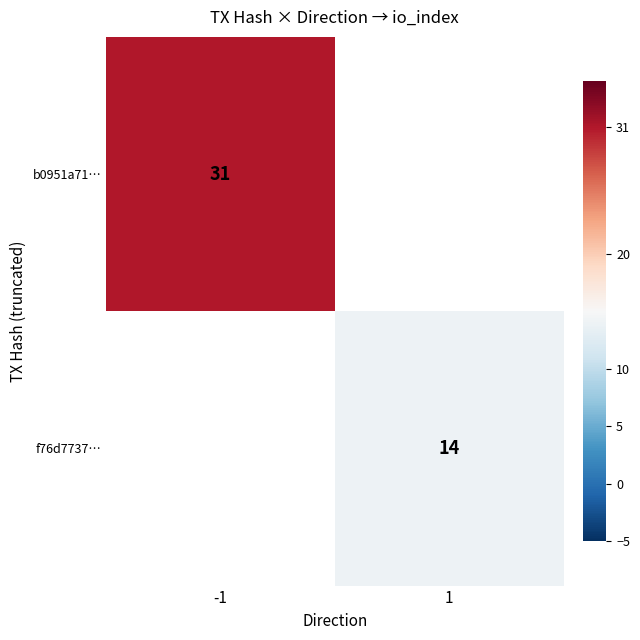

The value of b0951a71… at -1 is 31. True or false?

True